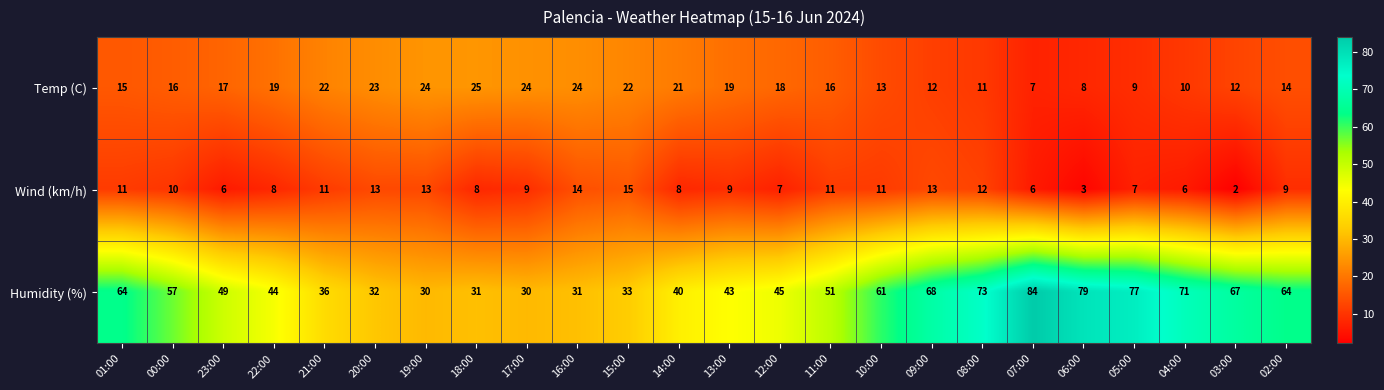

Is it true that Temp (C) equals 23 at 20:00?

True